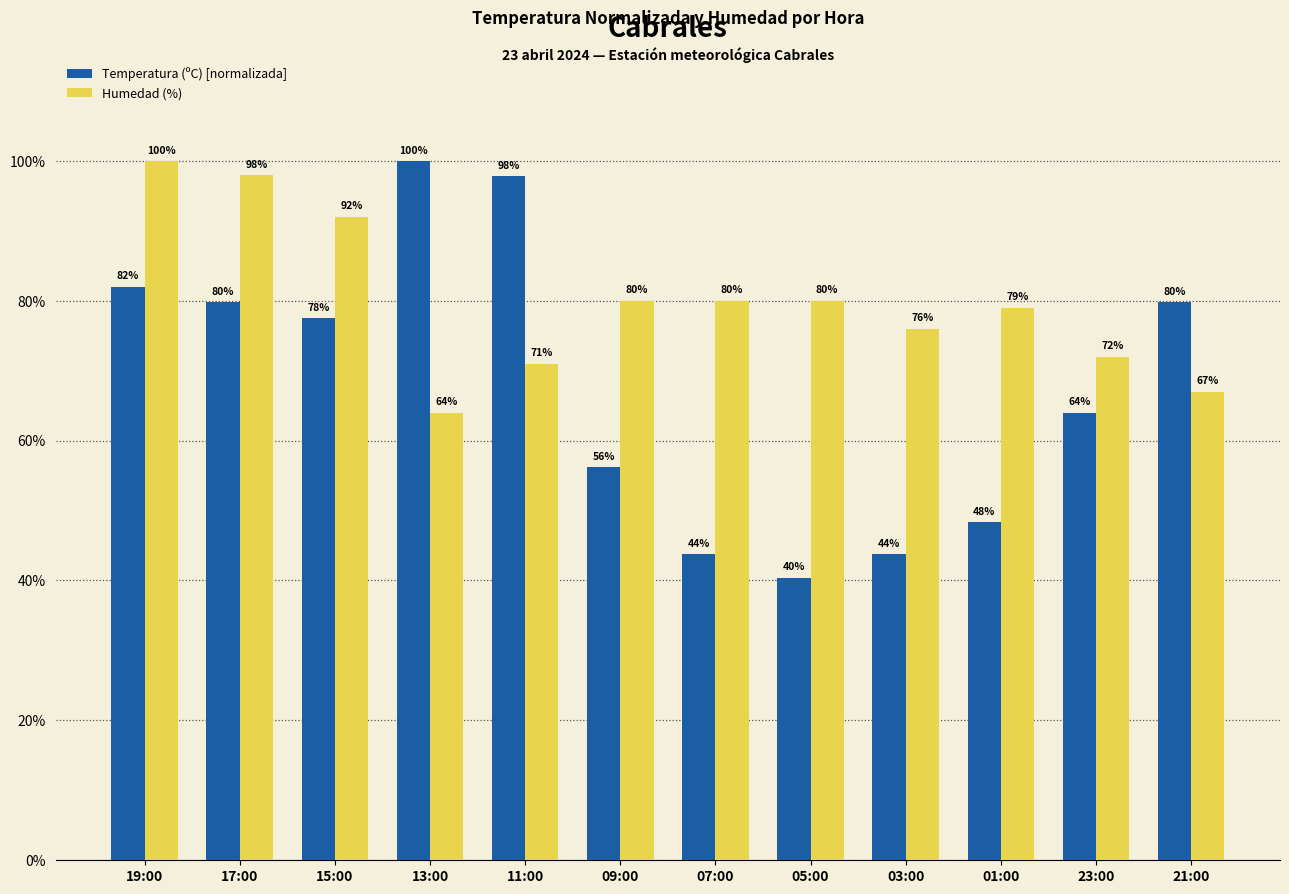

What is the difference between the highest and lowest values at 03:00?

32.2